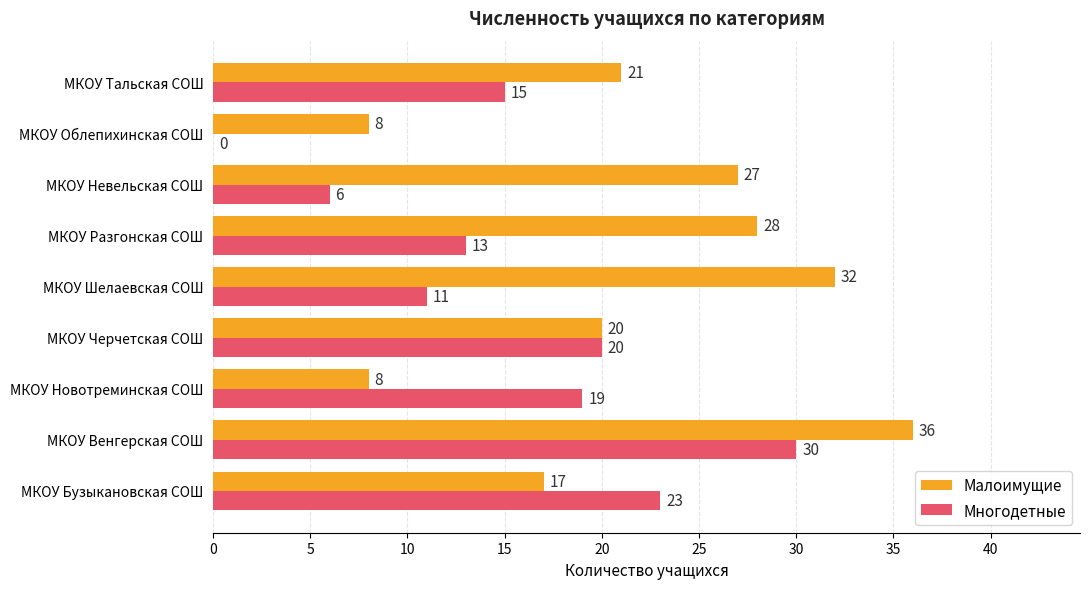

Which series has the largest range (max minus min)?

Многодетные